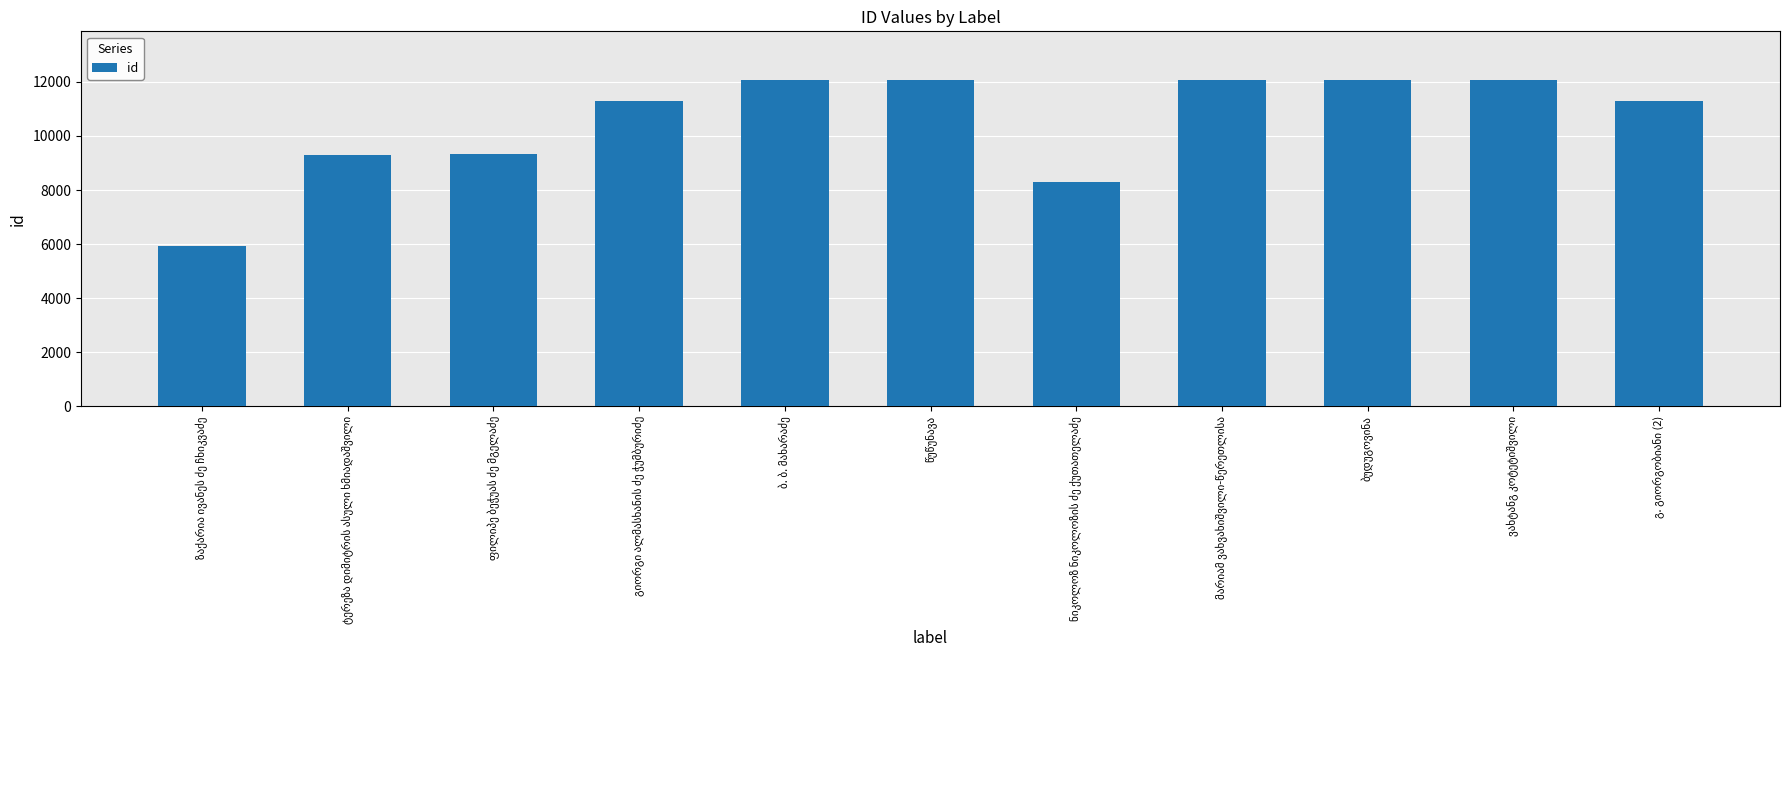

What is the maximum value shown in the chart?

12056